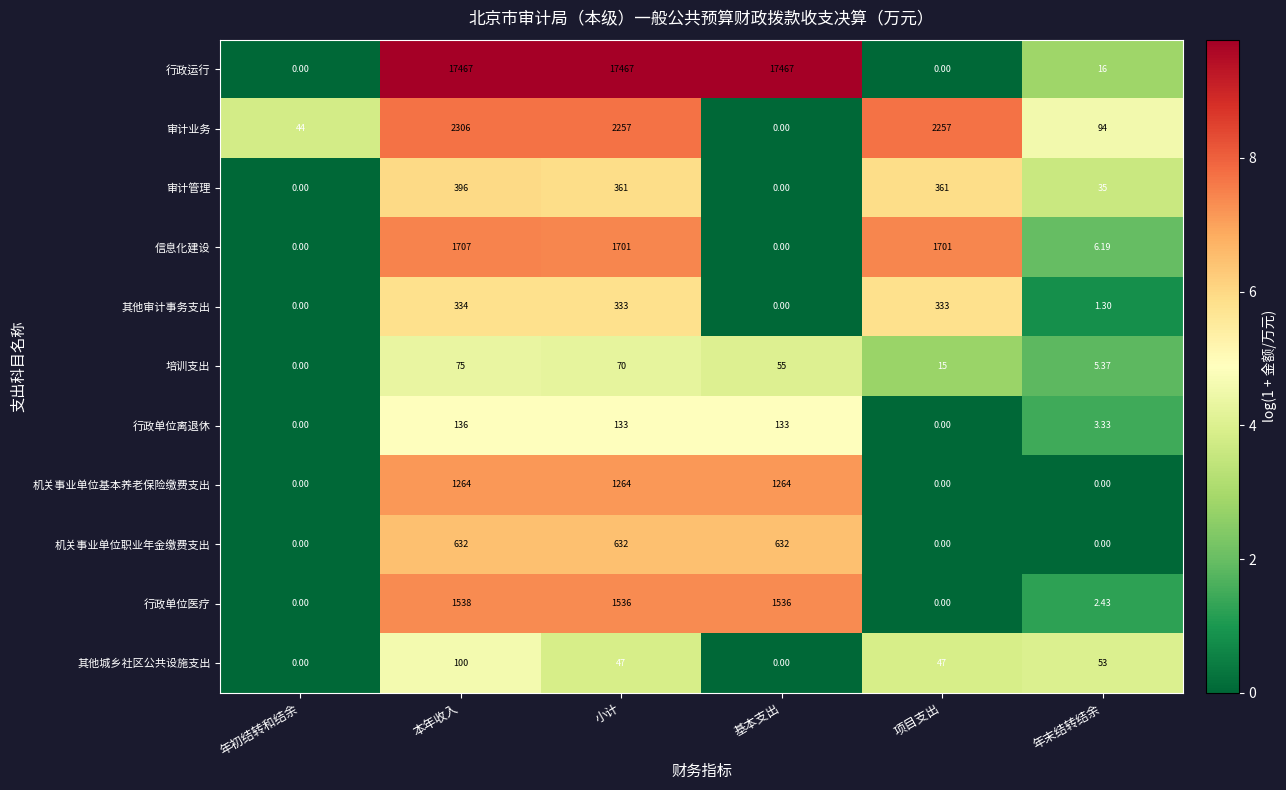

List the series in order of their peak value, highest first.

行政运行, 审计业务, 信息化建设, 行政单位医疗, 机关事业单位基本养老保险缴费支出, 机关事业单位职业年金缴费支出, 审计管理, 其他审计事务支出, 行政单位离退休, 其他城乡社区公共设施支出, 培训支出